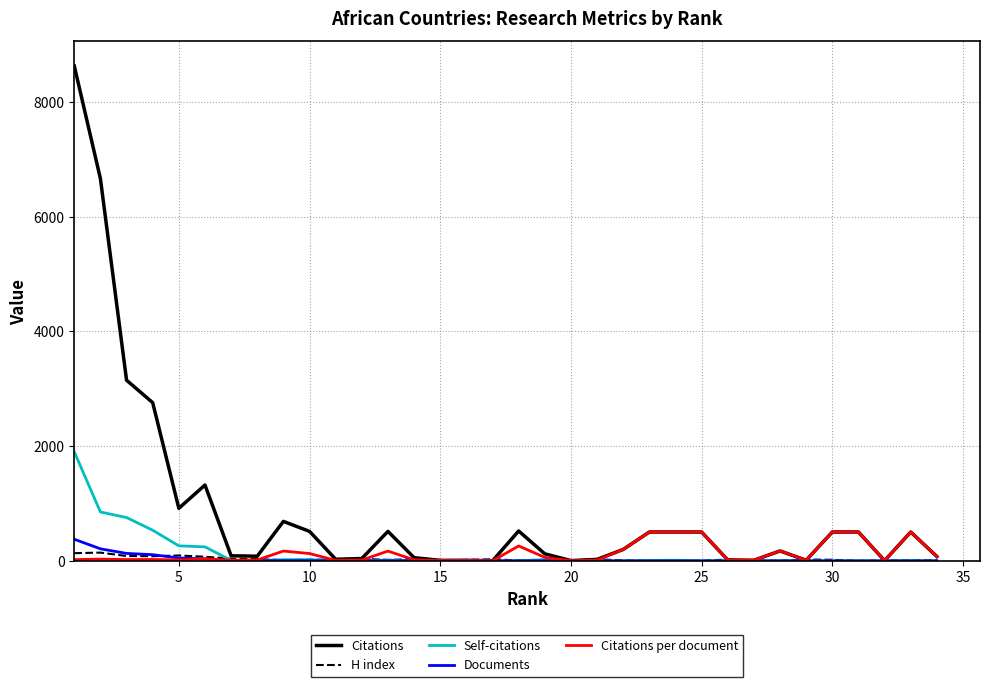

Which series has the largest total across all categories?

Citations